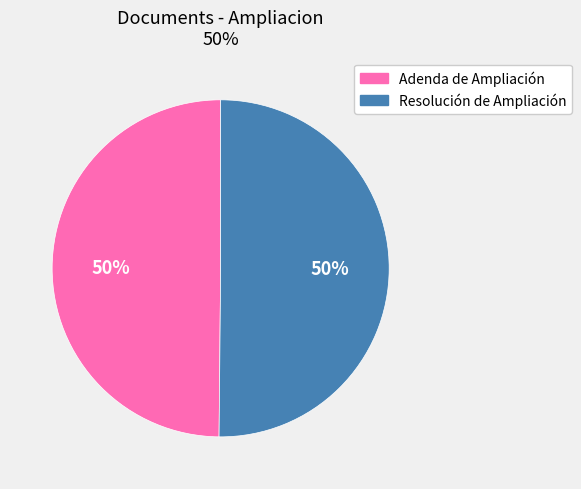

Approximately how many times larger is the value at Adenda de Ampliación compared to Resolución de Ampliación?

1.0